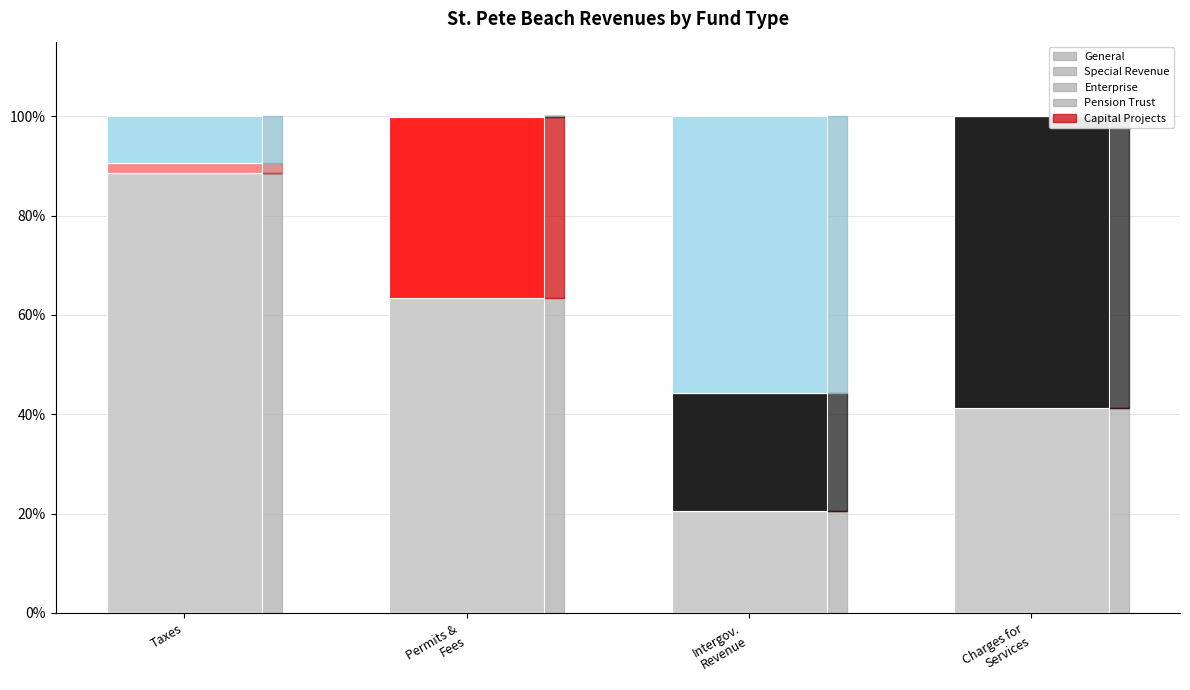

True or false: General has a value of 49.7 at Taxes.

False